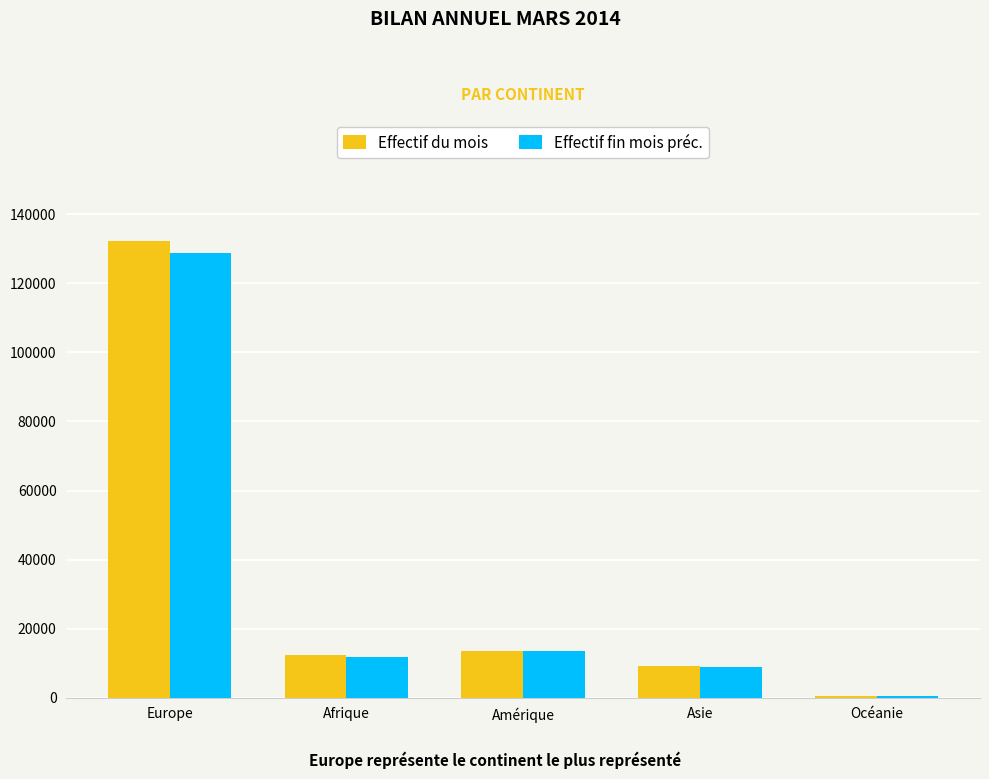

What is the sum of all Effectif du mois values?

167707